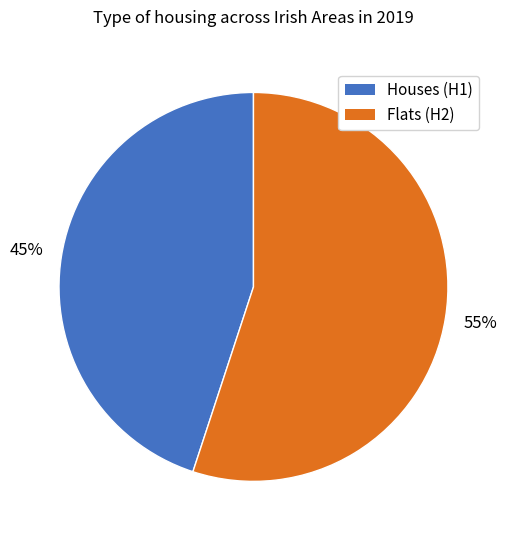

To the nearest percent, what is the difference between the largest and smallest slice percentages?

10%